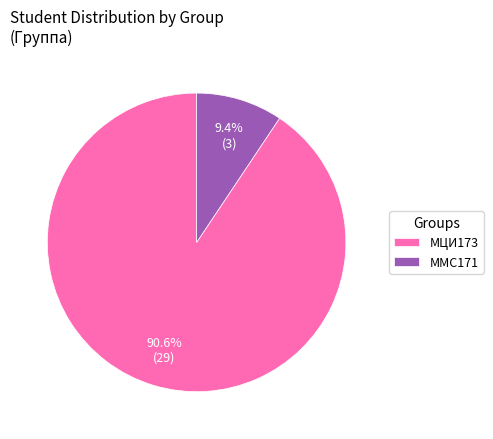

Is the sum of МЦИ173 and ММС171 greater than half?

Yes